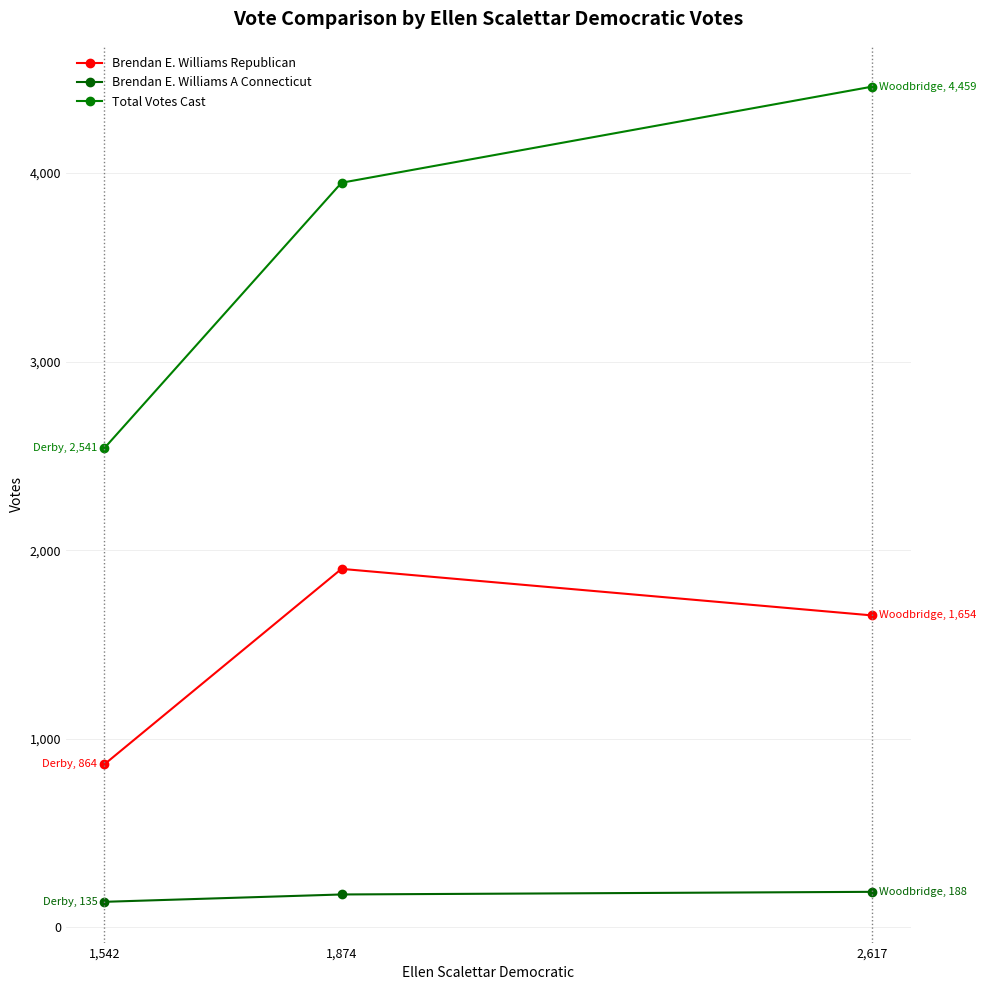

Where is Brendan E. Williams Republican nearest to the value 1382?

2,617